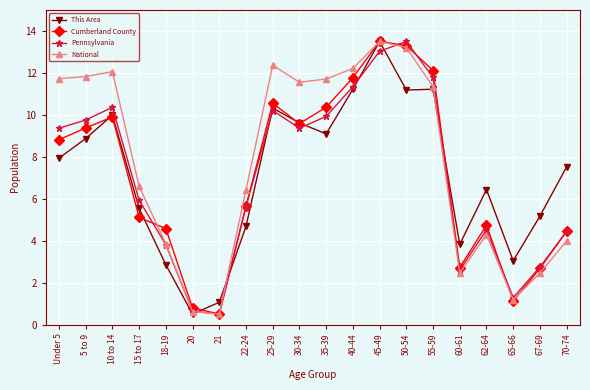

What is the label of the 9th point from the right?

40-44